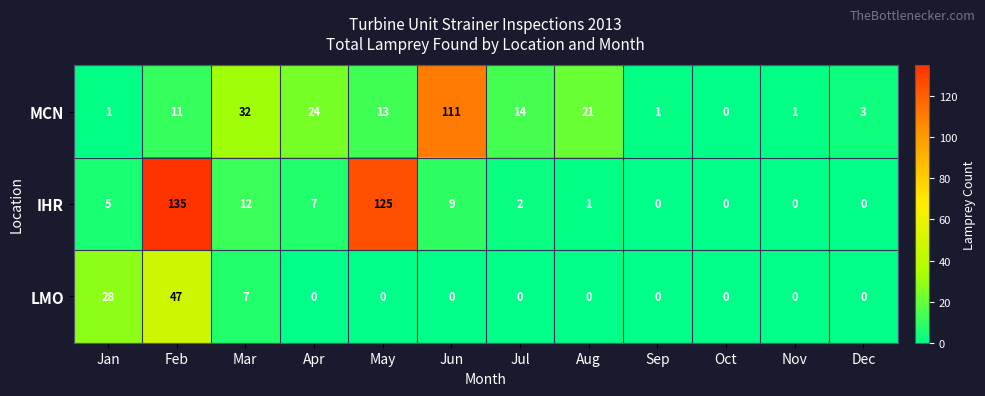

Which series has the widest spread of values?

IHR